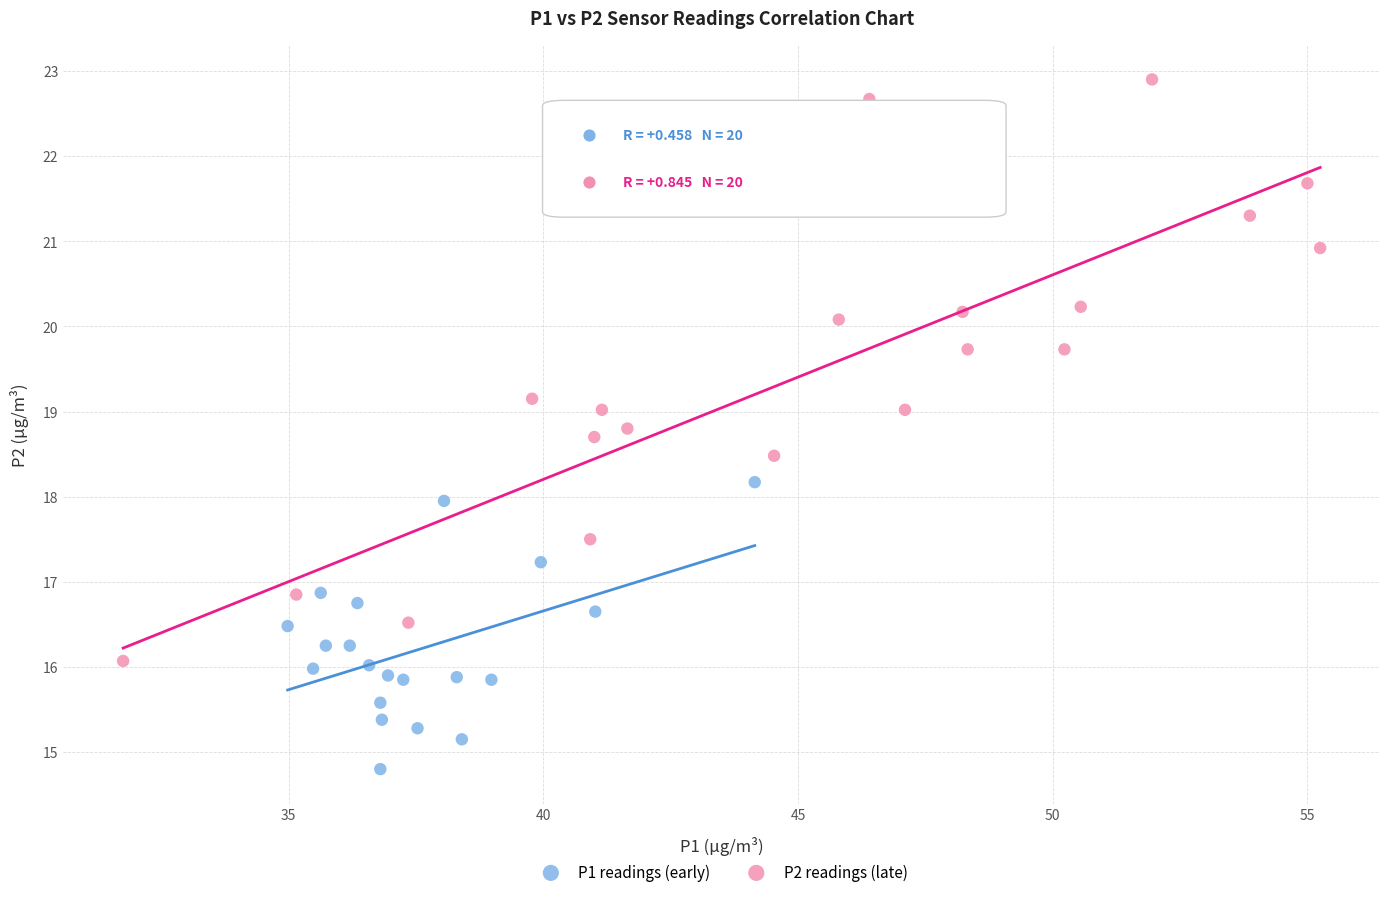

Which series contains the highest Y value?

P2 readings (late)